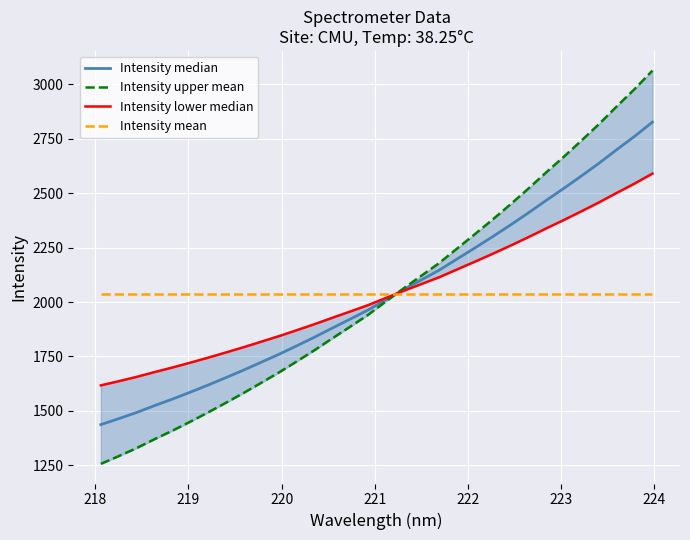

What is the greatest value displayed?

3063.0